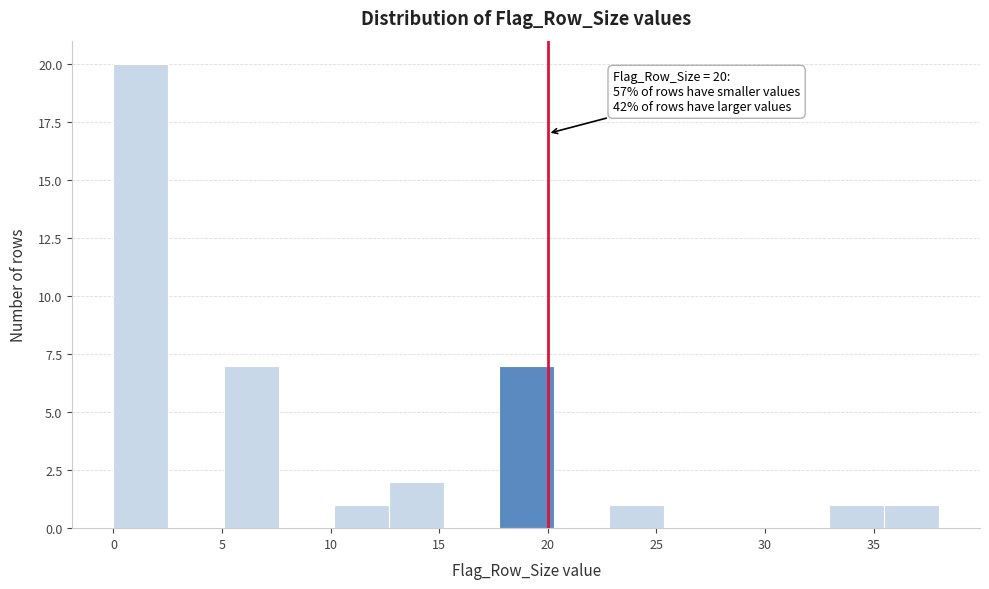

Which range on the x-axis has the tallest bar?

0.0 to 2.5